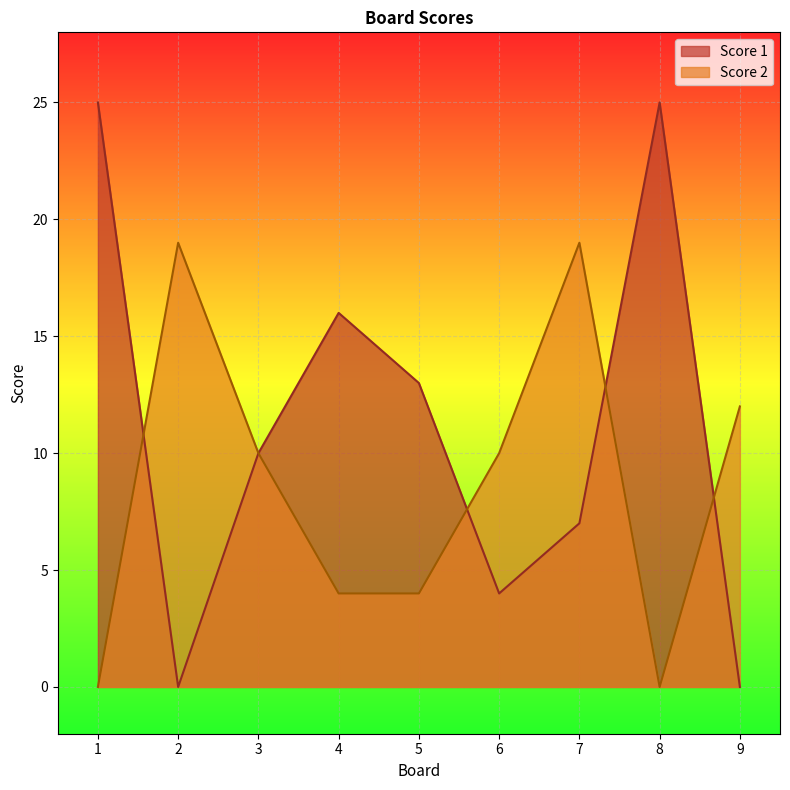

What is the sum of the Score 1 values at 5 and 2?

13